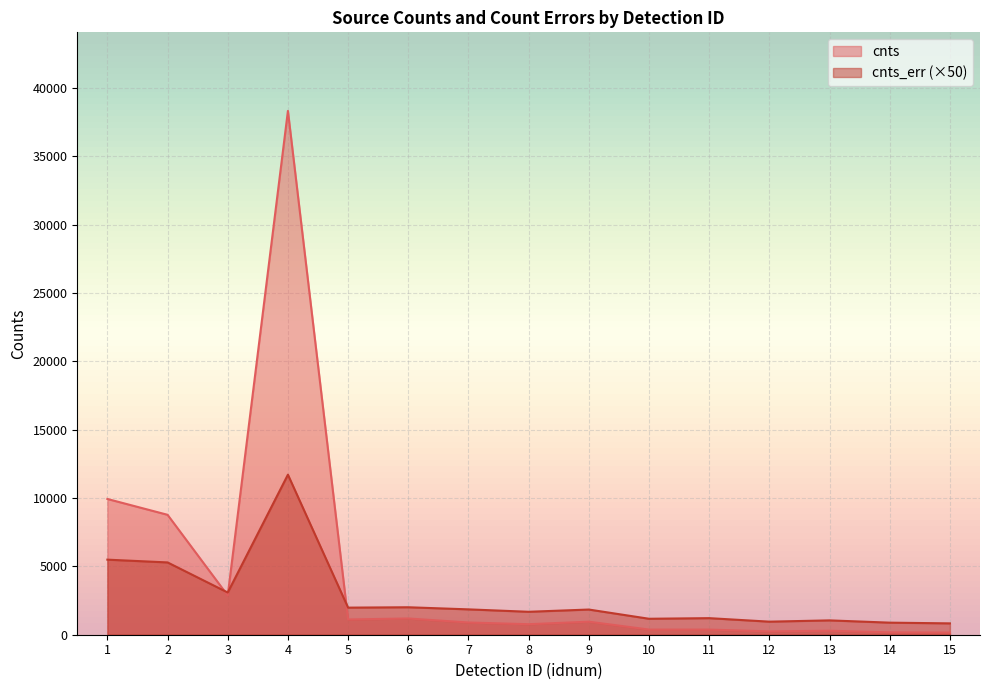

What is the minimum value for cnts_err?

830.4